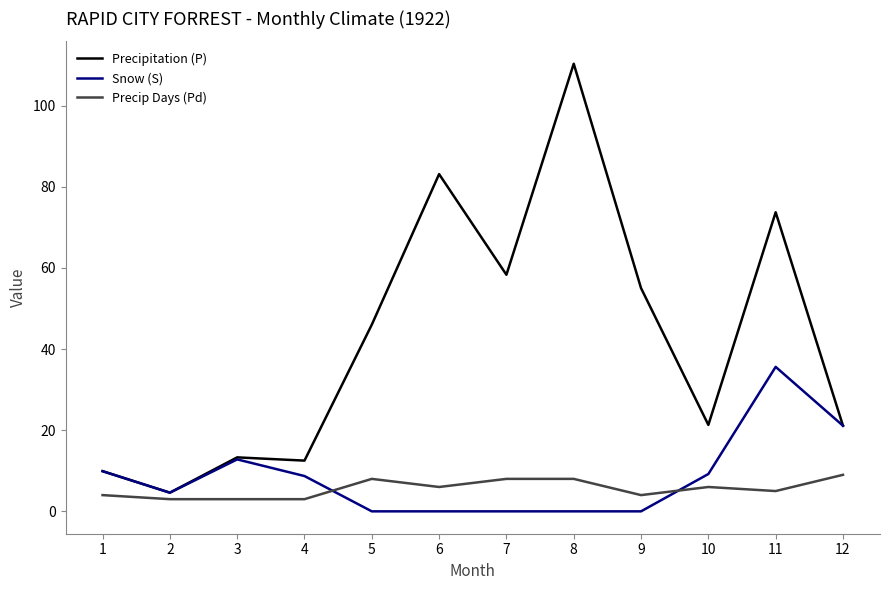

Which series has the largest range (max minus min)?

Precipitation (P)